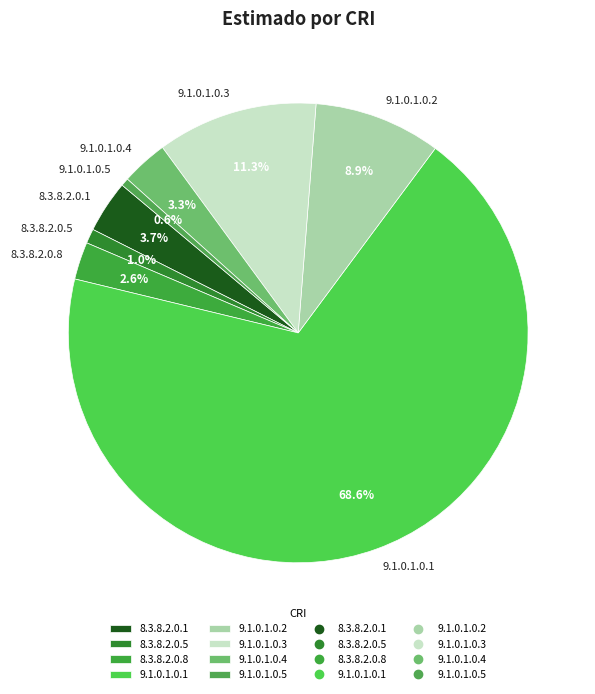

What is the ratio of the value at 9.1.0.1.0.2 to the value at 9.1.0.1.0.3?

0.8